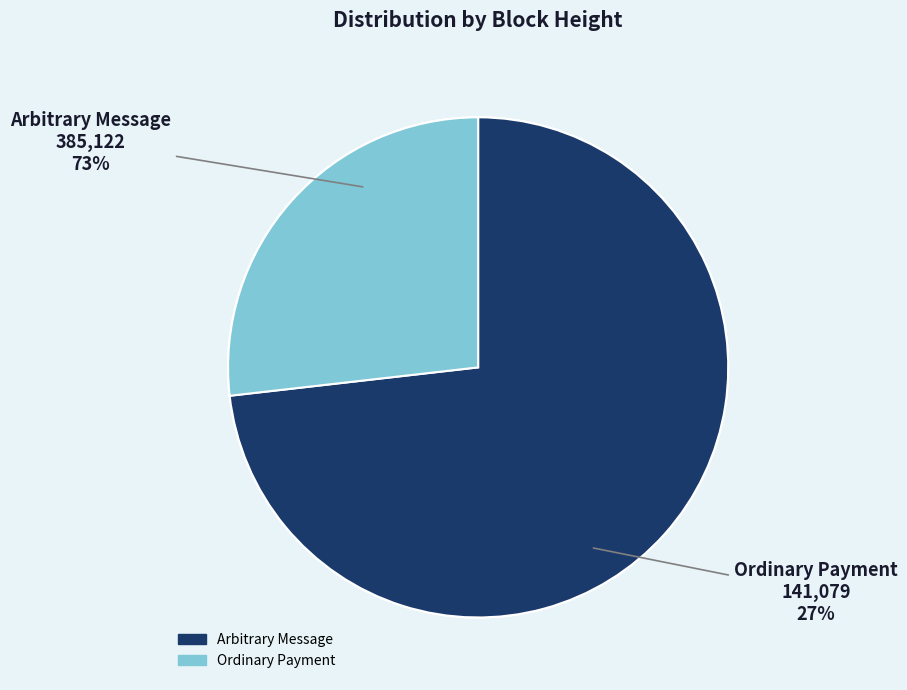

Is it true that 385122 is 73% of the pie?

True